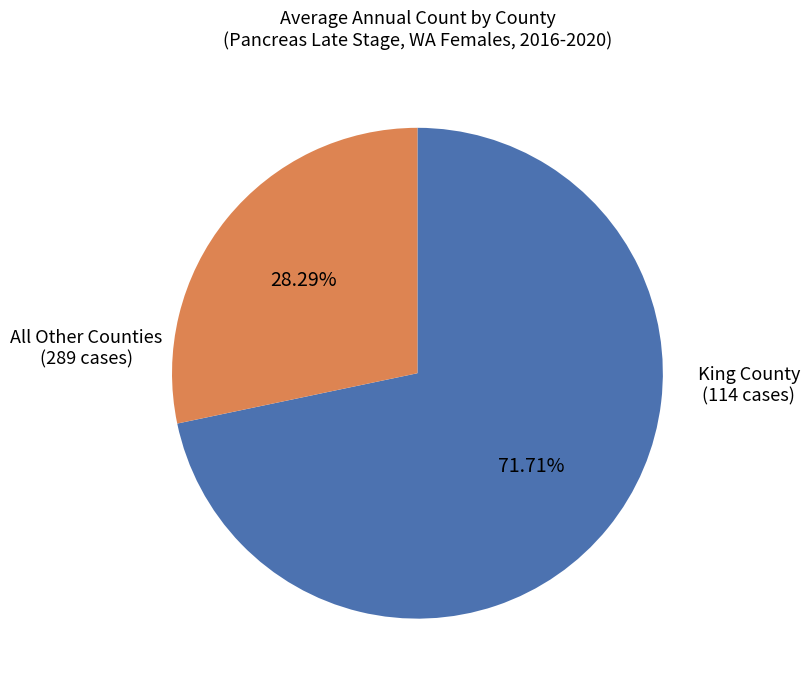

Does any single category account for the majority?

Yes